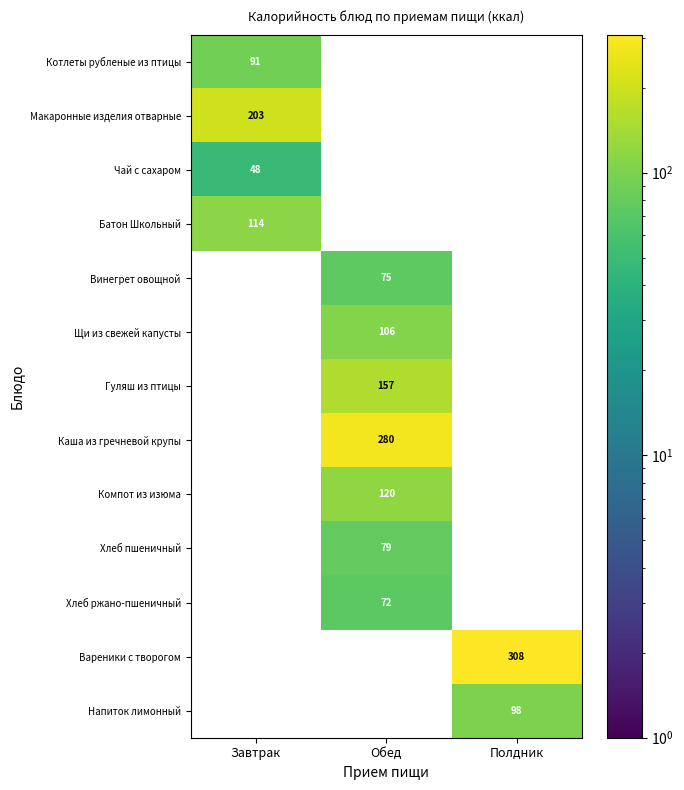

True or false: Щи из свежей капусты has a value of 21 at Обед.

False